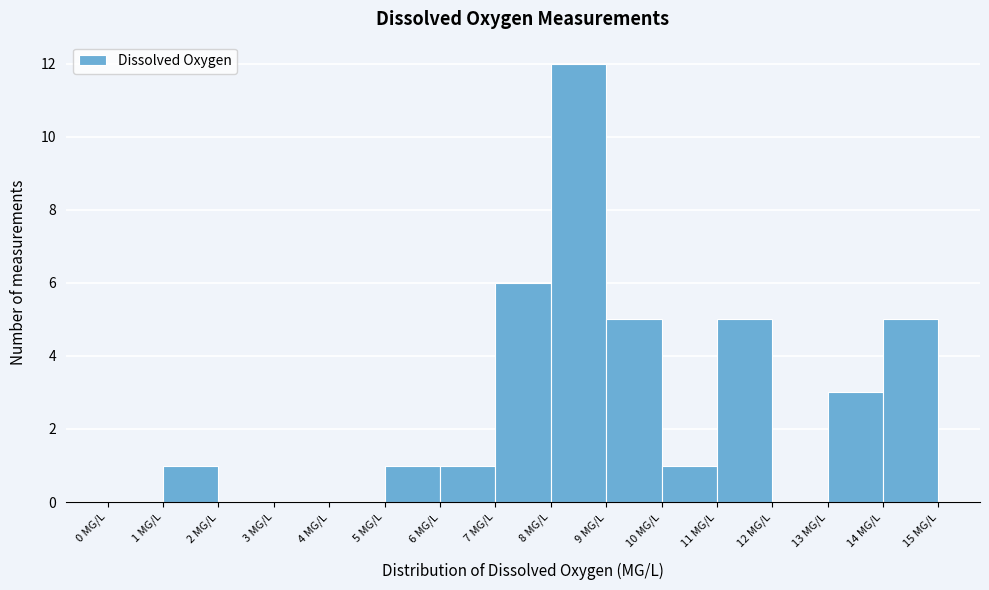

Reading left to right, transcribe this chart: for each bar, give the range it covers on the x-axis and its height. The values are not printed on the chart, so give them approximately, as read against the axis.

0 to 1: 0
1 to 2: 1
2 to 3: 0
3 to 4: 0
4 to 5: 0
5 to 6: 1
6 to 7: 1
7 to 8: 6
8 to 9: 12
9 to 10: 5
10 to 11: 1
11 to 12: 5
12 to 13: 0
13 to 14: 3
14 to 15: 5